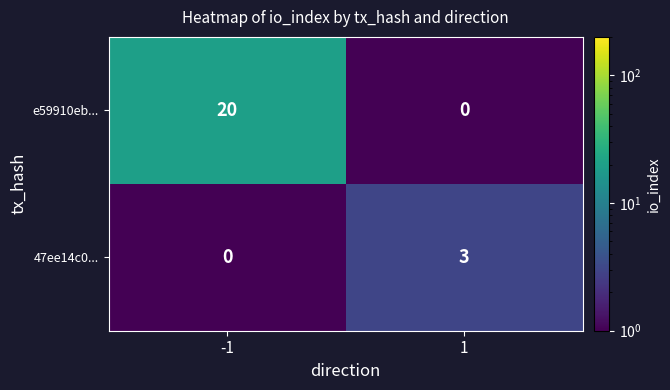

What is the sum of the e59910eb... values at 1 and -1?

20